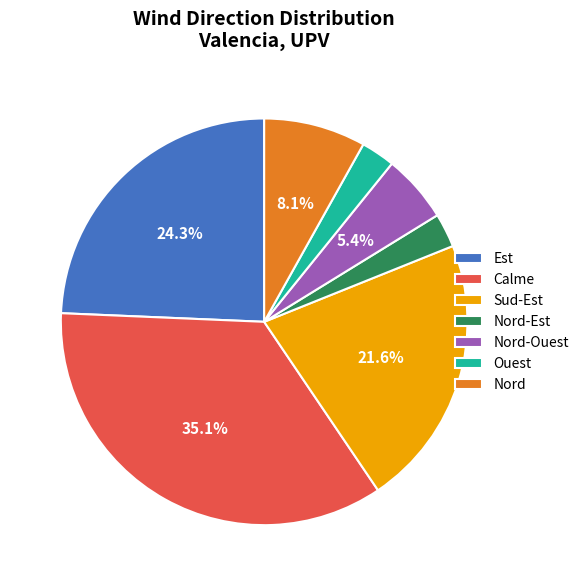

How much of the chart is everything except Sud-Est?

78.4%